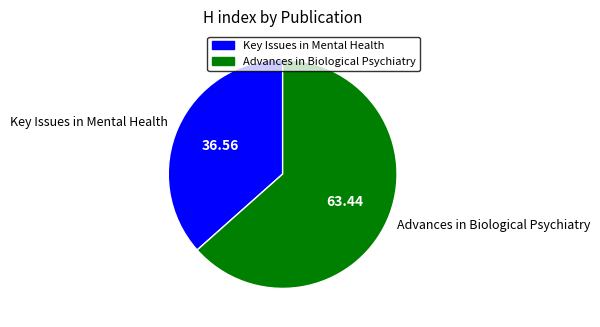

What is the majority slice?

Advances in Biological Psychiatry